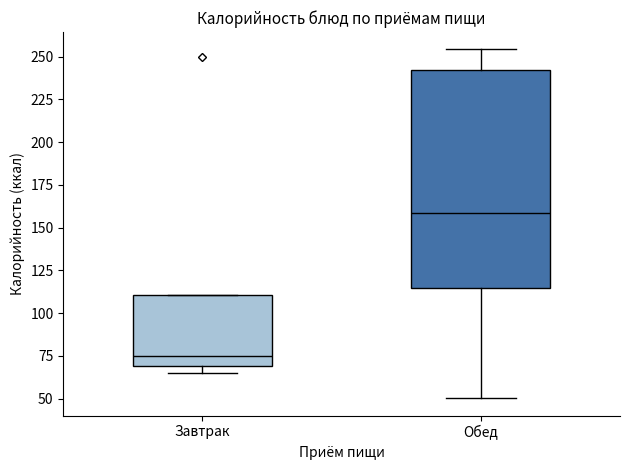

Which box's median line is the lowest?

Завтрак